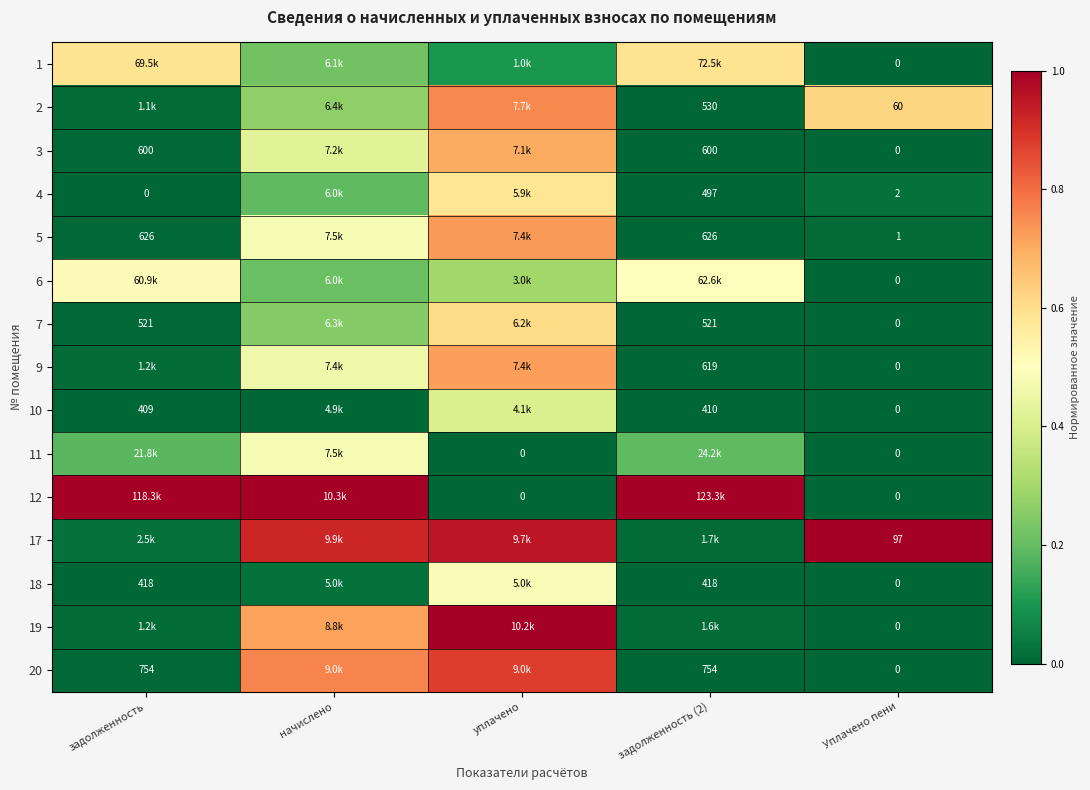

Is the value of 5 at задолженность (2) greater than the value of 12 at Уплачено пени?

Yes